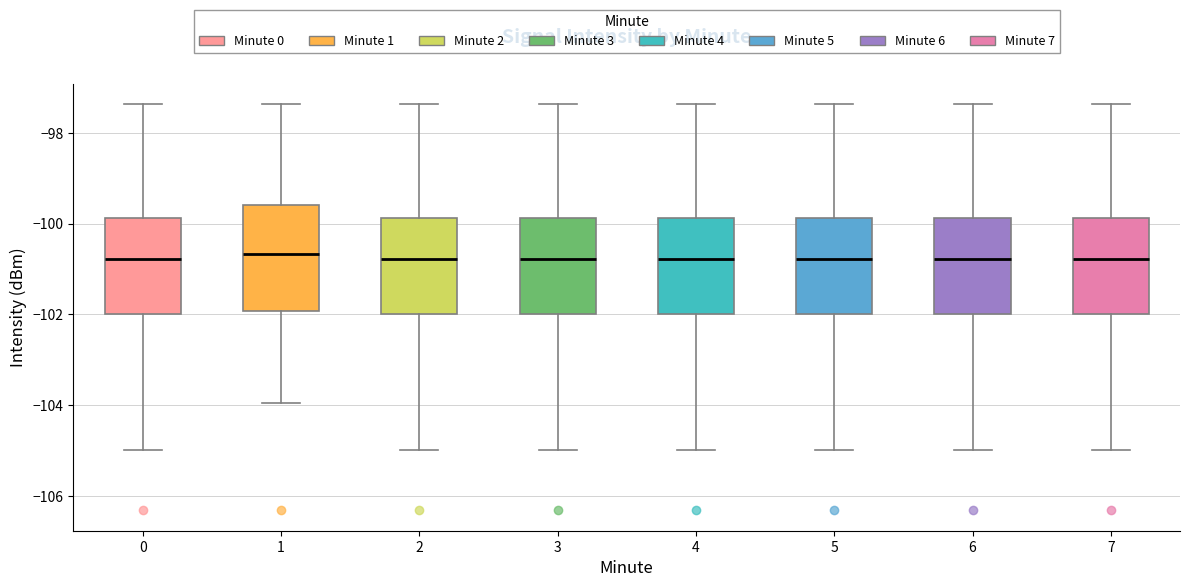

Reading left to right, read every box against the y-axis: the position of its median line, the range the box covers, and the ends of its whiskers. The values are not printed on the chart, so give them approximately, as read against the axis.

0: median -100.8, box -102.0 to -99.8, whiskers -105.0 to -97.4
1: median -100.6, box -102.0 to -99.6, whiskers -104.0 to -97.4
2: median -100.8, box -102.0 to -99.8, whiskers -105.0 to -97.4
3: median -100.8, box -102.0 to -99.8, whiskers -105.0 to -97.4
4: median -100.8, box -102.0 to -99.8, whiskers -105.0 to -97.4
5: median -100.8, box -102.0 to -99.8, whiskers -105.0 to -97.4
6: median -100.8, box -102.0 to -99.8, whiskers -105.0 to -97.4
7: median -100.8, box -102.0 to -99.8, whiskers -105.0 to -97.4